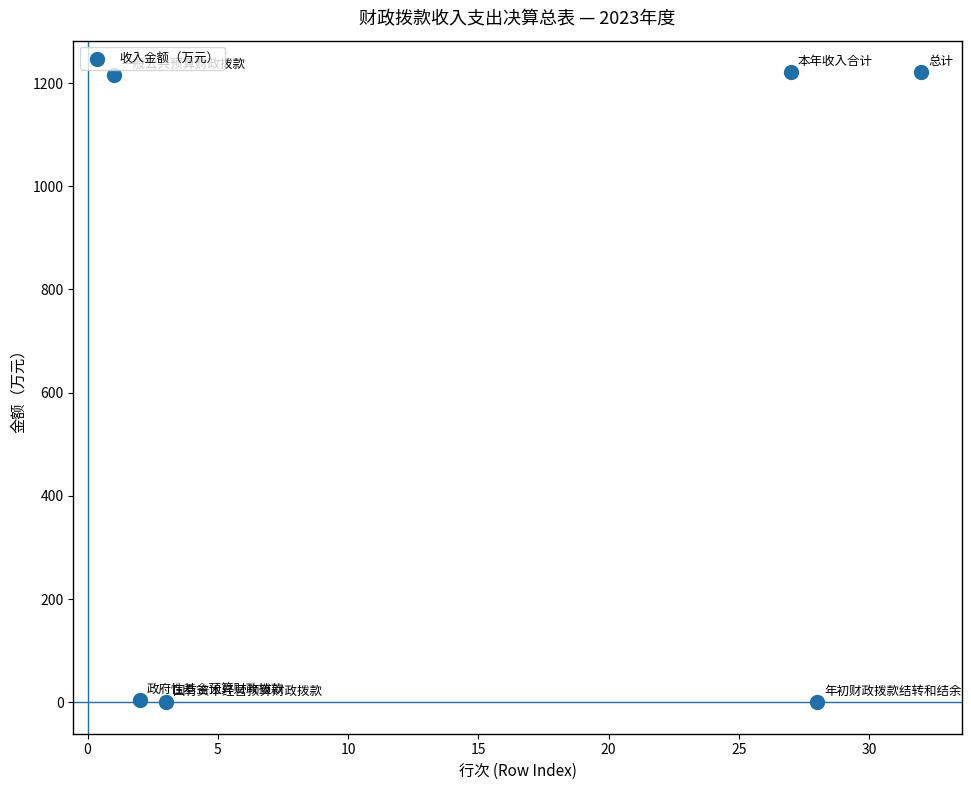

What is the range of X values (max minus min)?

31.0